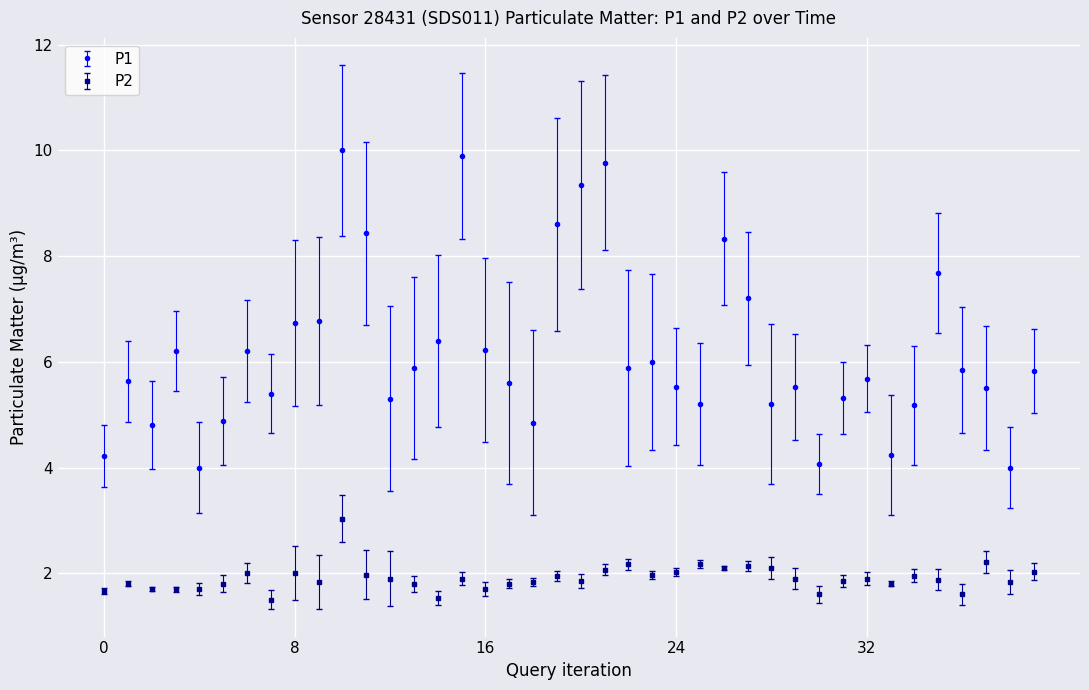

What is the sum of all P1 values?

247.3